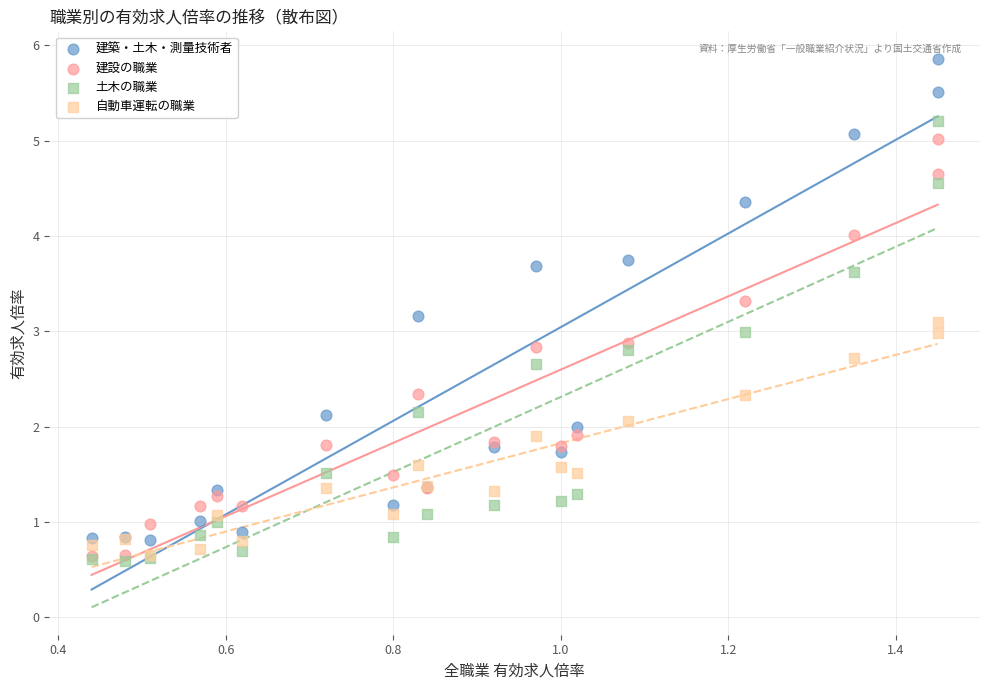

What are all the series names shown in the legend?

建築・土木・測量技術者, 建設の職業, 土木の職業, 自動車運転の職業